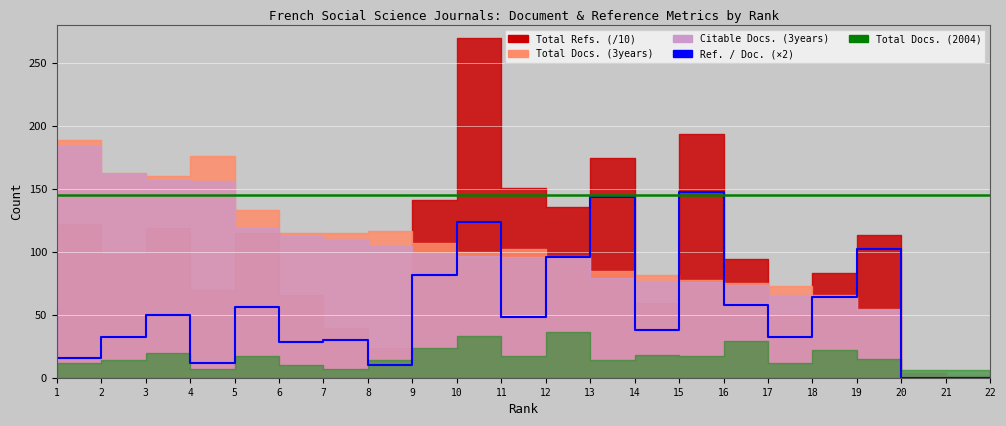

The value of Total Docs. (2004) at 9 is 145. True or false?

True